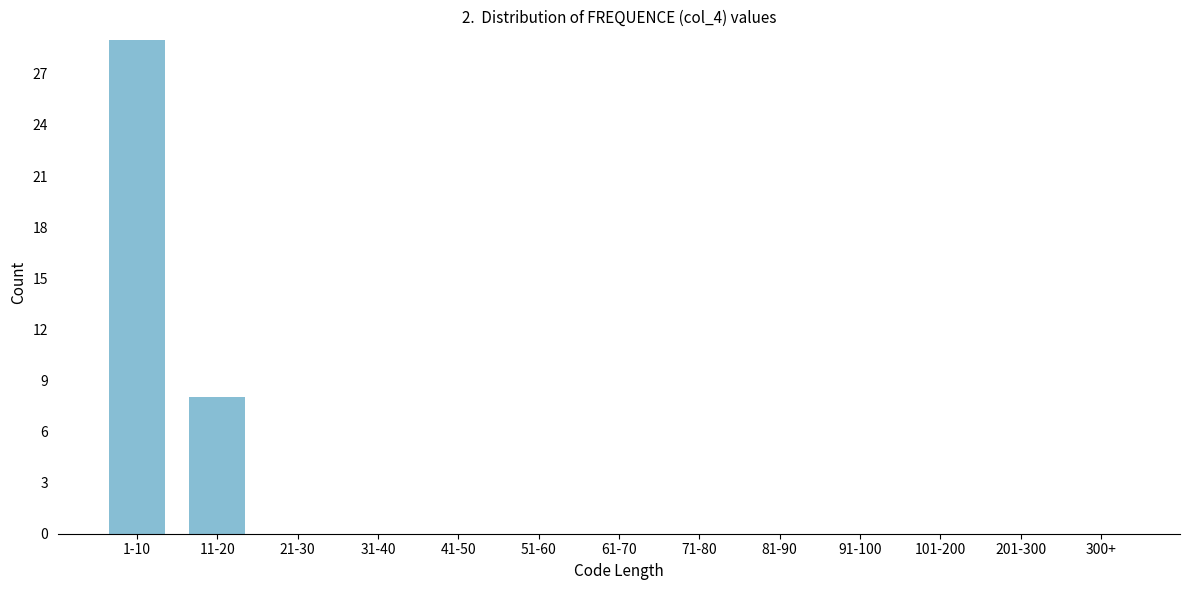

Reading right to left, extract all data points from this chart.

300+=0	201-300=0	101-200=0	91-100=0	81-90=0	71-80=0	61-70=0	51-60=0	41-50=0	31-40=0	21-30=0	11-20=8	1-10=29